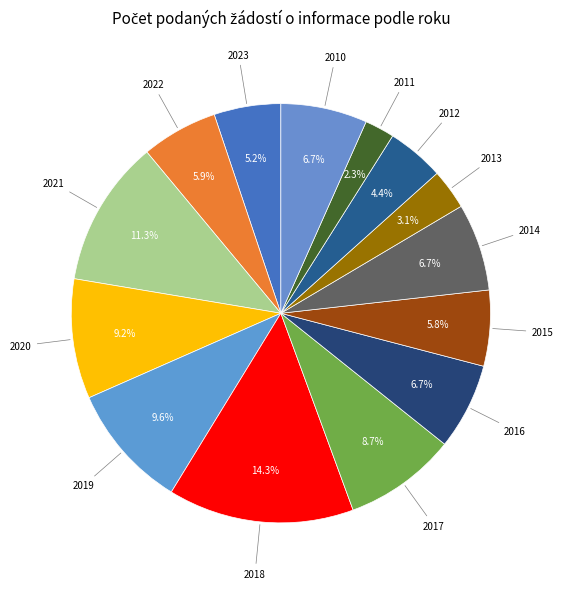

How many slices are in this pie chart?

14